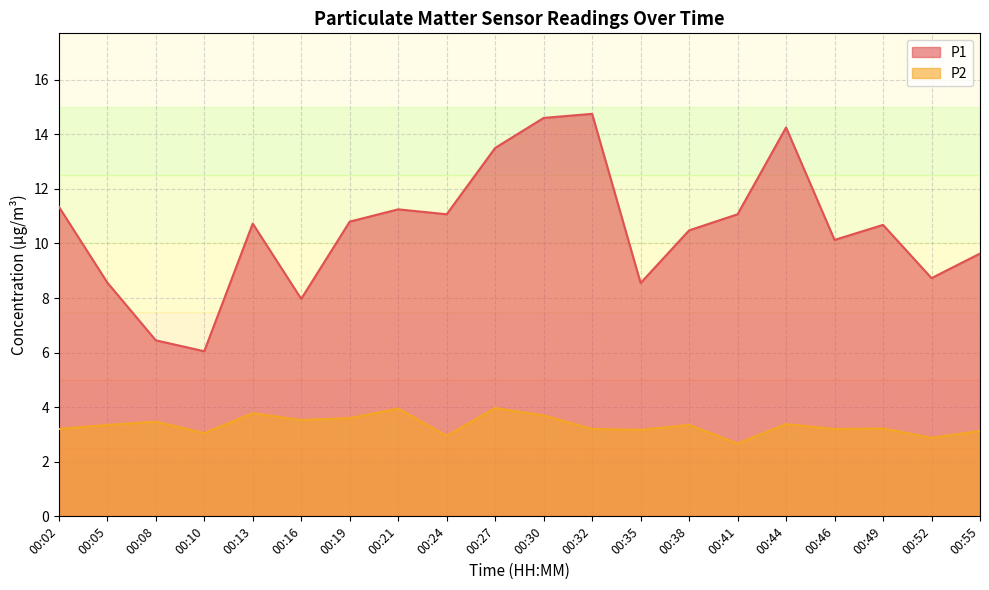

How many lines are shown in the chart?

2